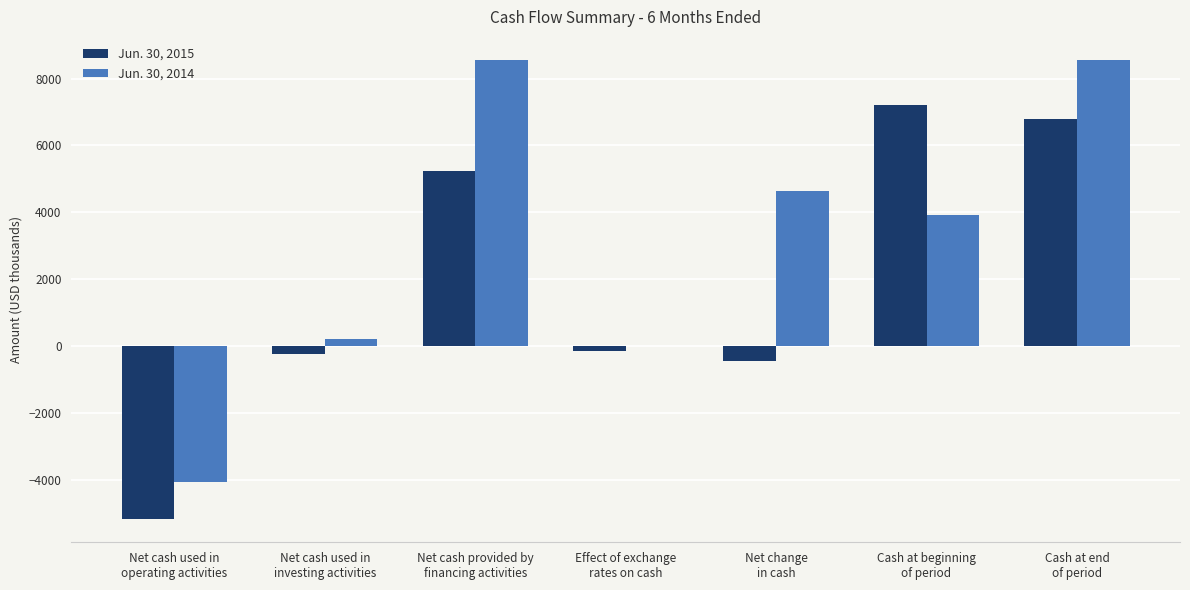

Which series has the widest spread of values?

Jun. 30, 2014